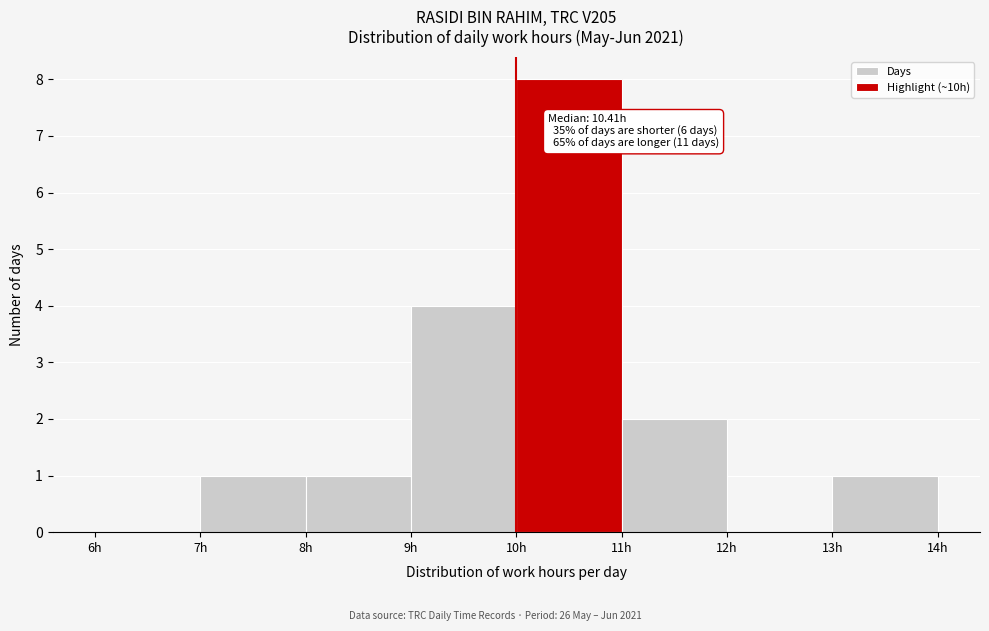

Which range on the x-axis has the tallest bar?

10 to 11